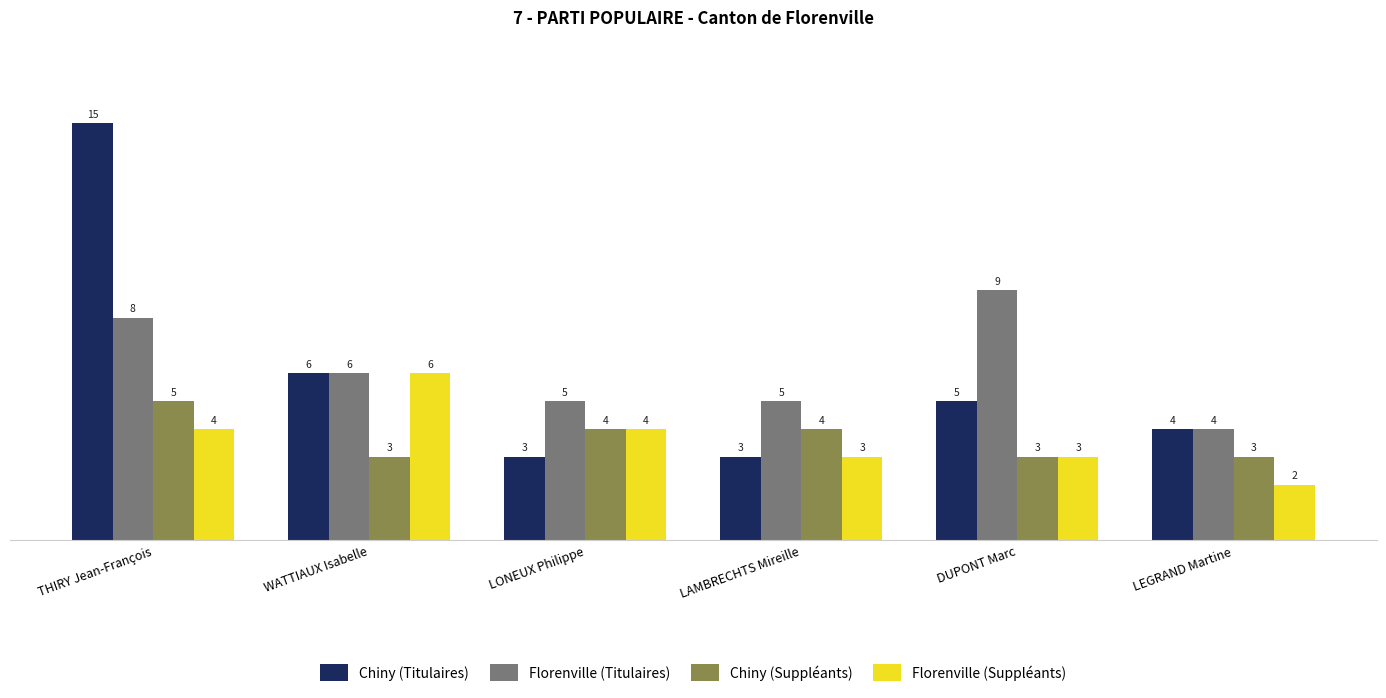

At how many categories does at least one series exceed 14?

1